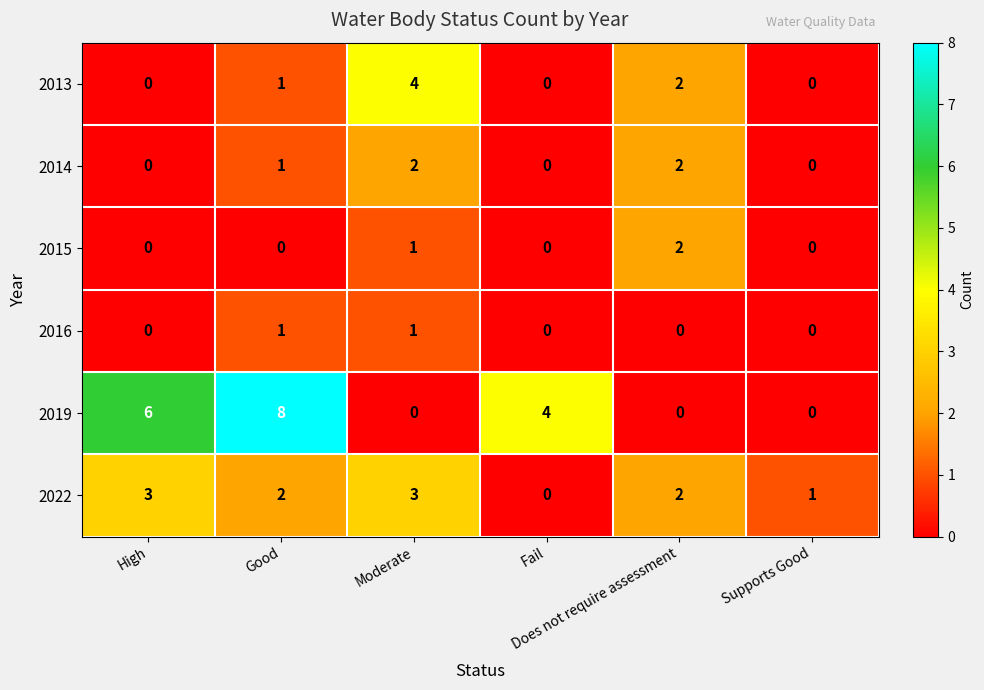

What is the difference between the second highest and second lowest values in the 2019 series?

6